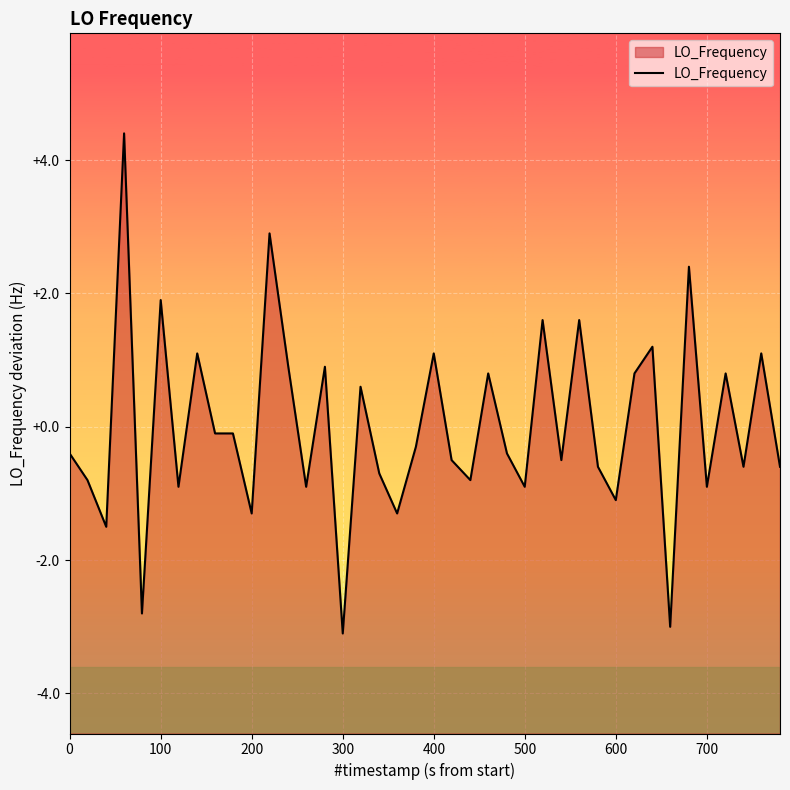

What is the smallest value displayed?

-3.1